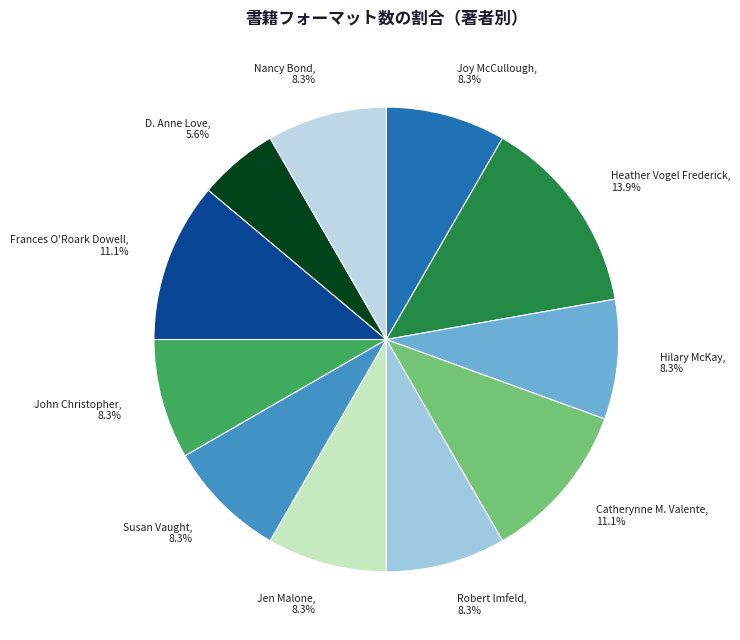

Do Susan Vaught and Robert Imfeld together represent more than half of the pie?

No